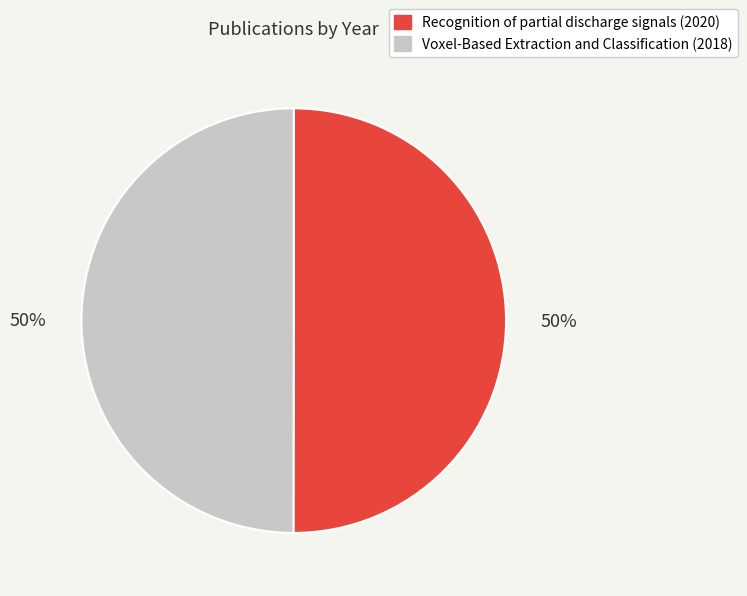

Is the sum of Voxel-Based Extraction and Classification (2018) and Recognition of partial discharge signals (2020) greater than half?

Yes